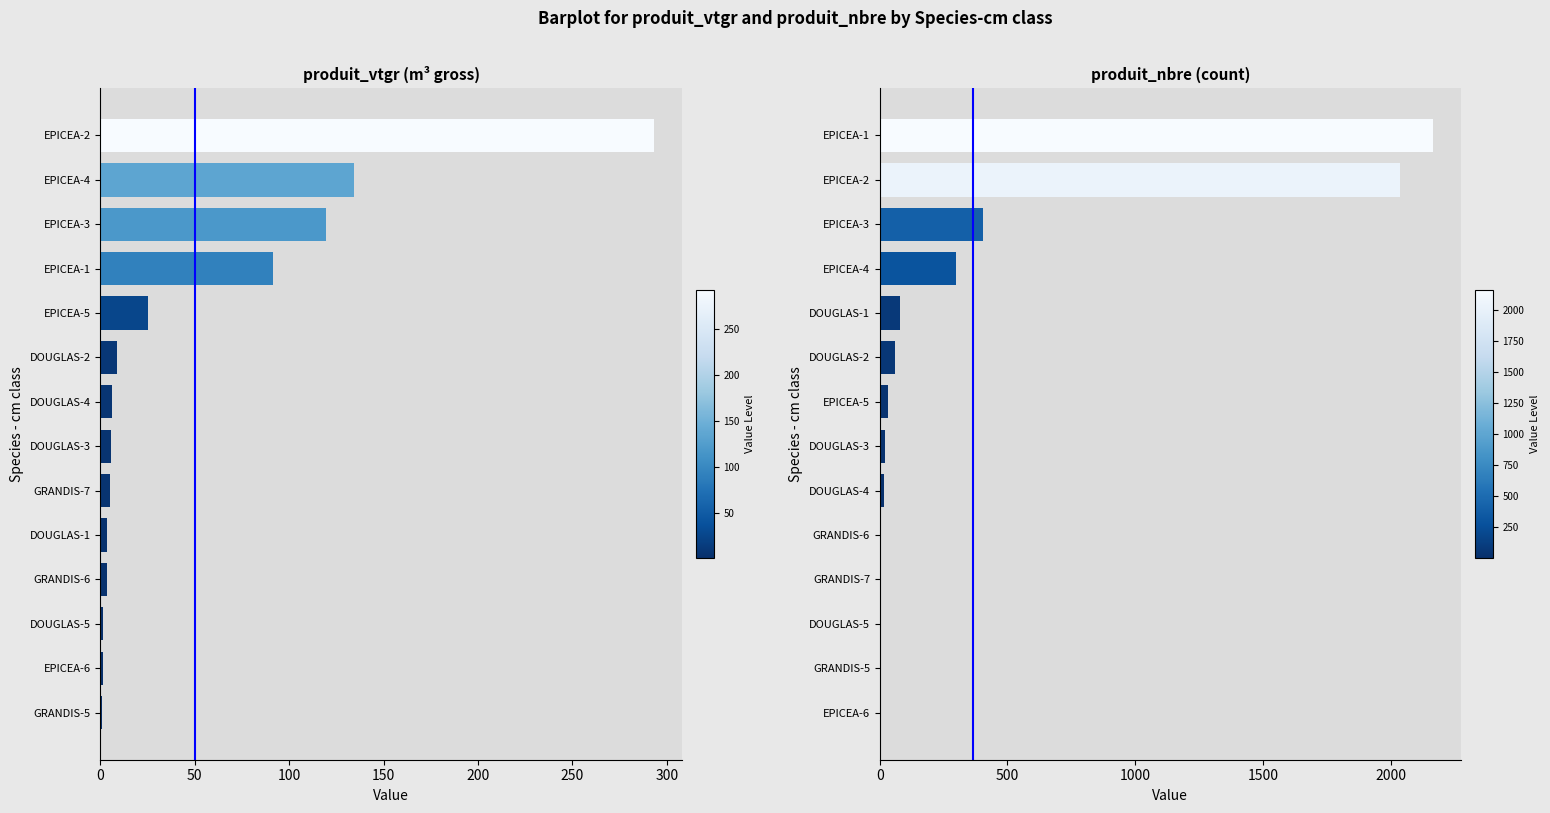

What is the minimum value for produit_vtgr?

0.8